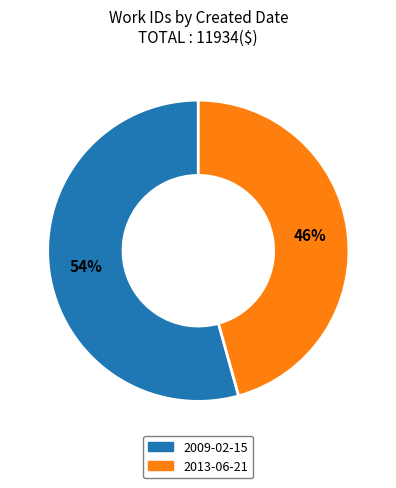

Which category has the smallest portion of the pie?

2013-06-21